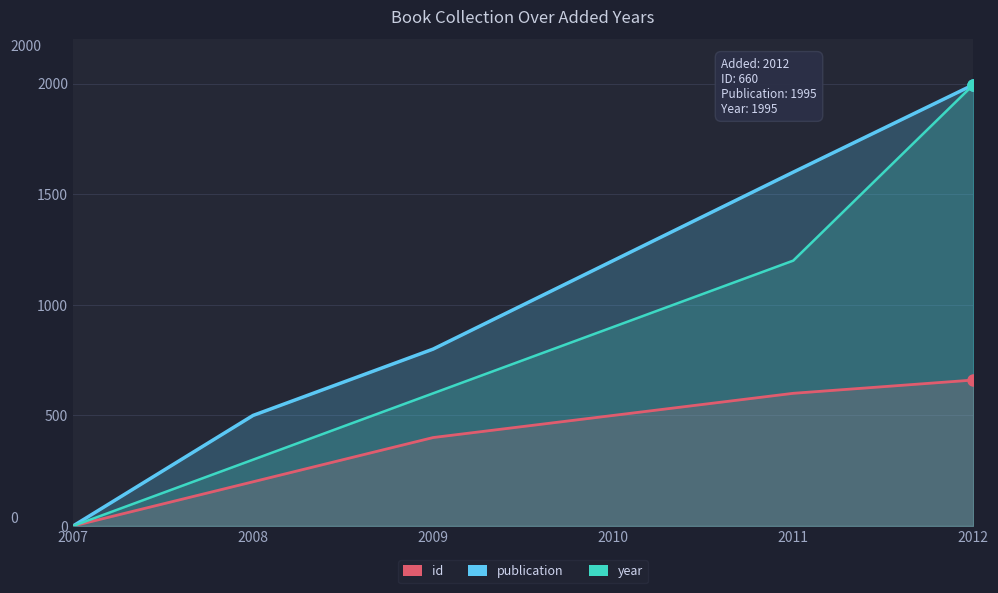

Which series changed the most between 2007 and 2009?

publication